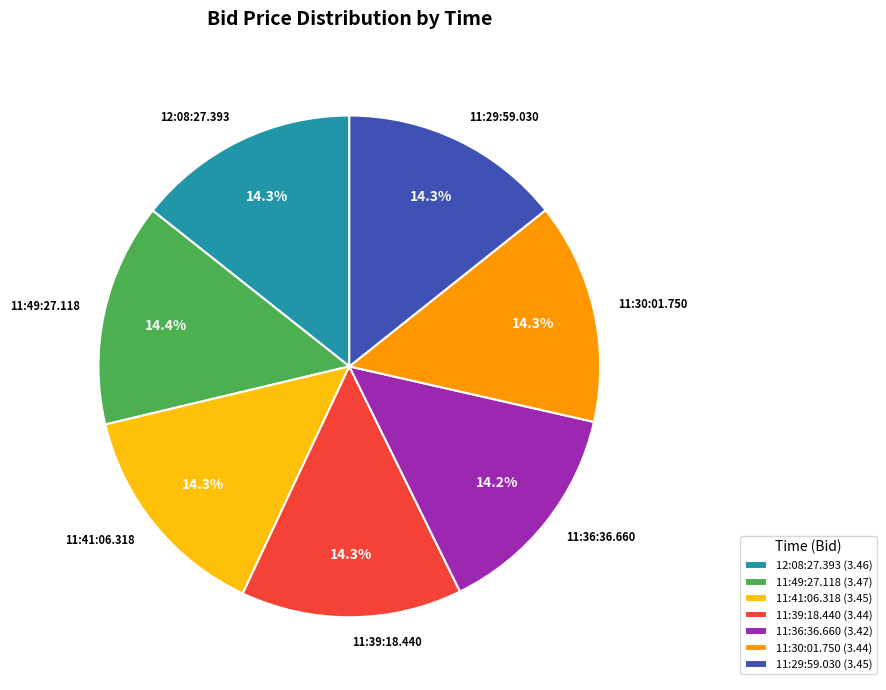

To the nearest percent, what is the average slice percentage?

14%